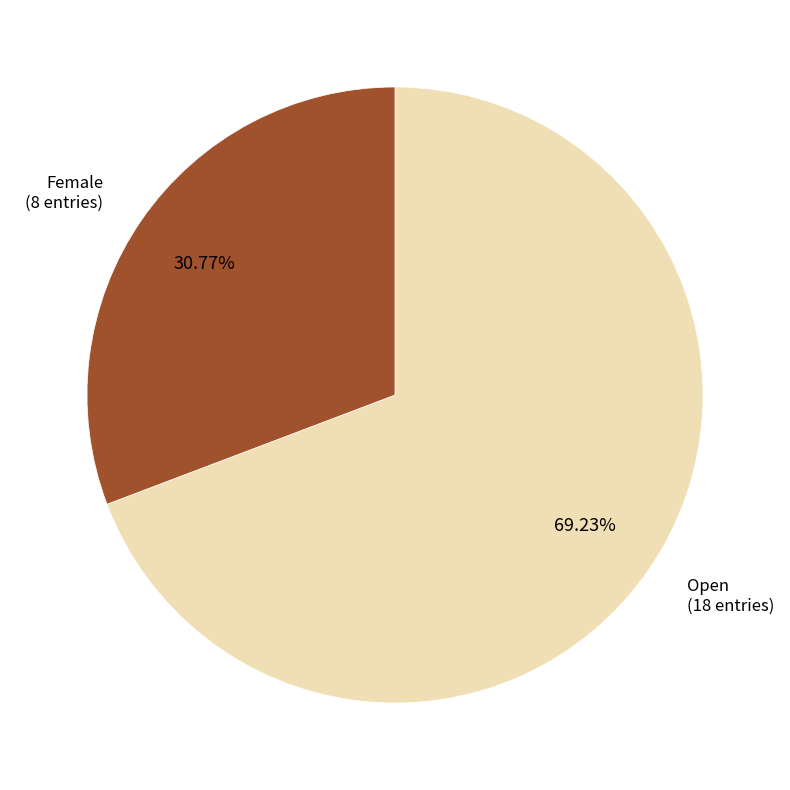

How many segments does this pie chart have?

2